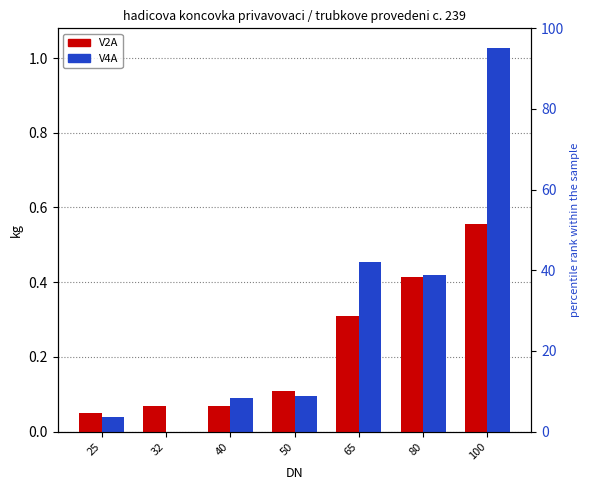

Between 50 and 32, which is larger?

50